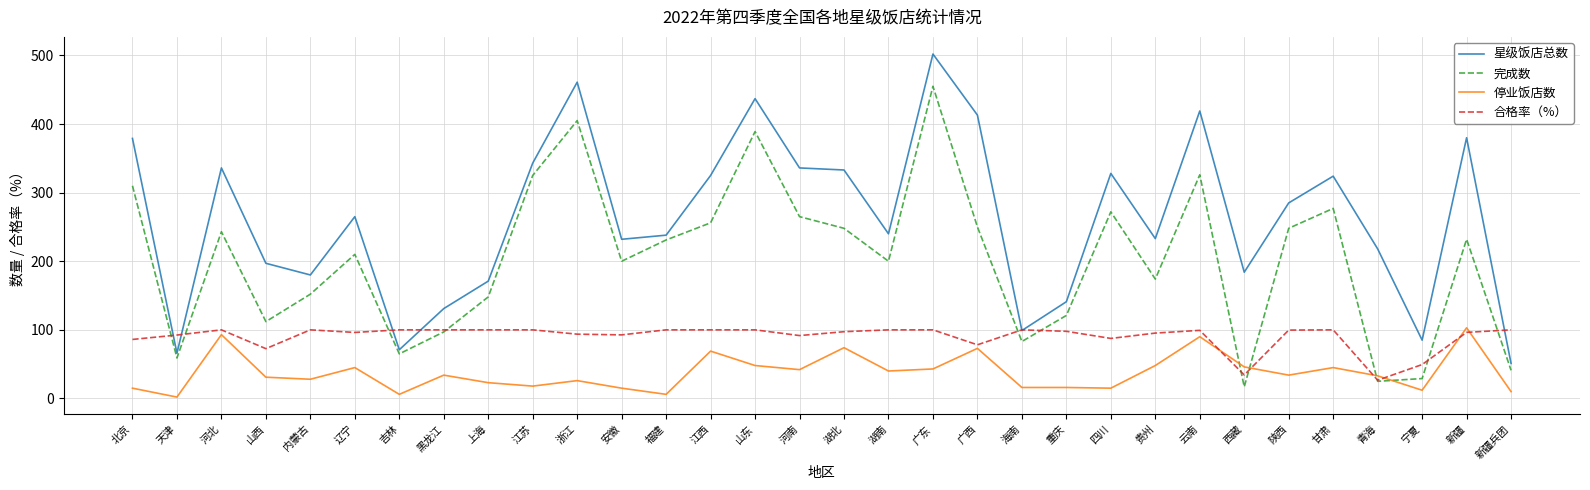

Where is the first local maximum for 停业饭店数?

河北